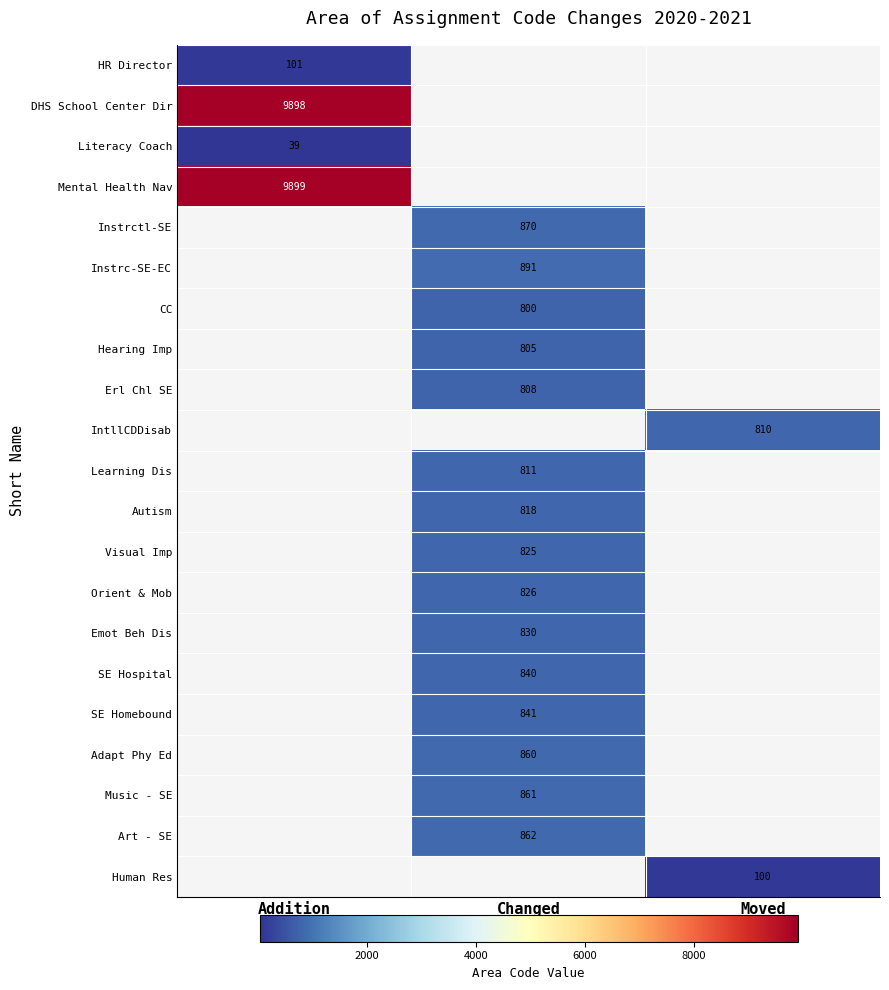

What is the minimum value shown in the chart?

39.0